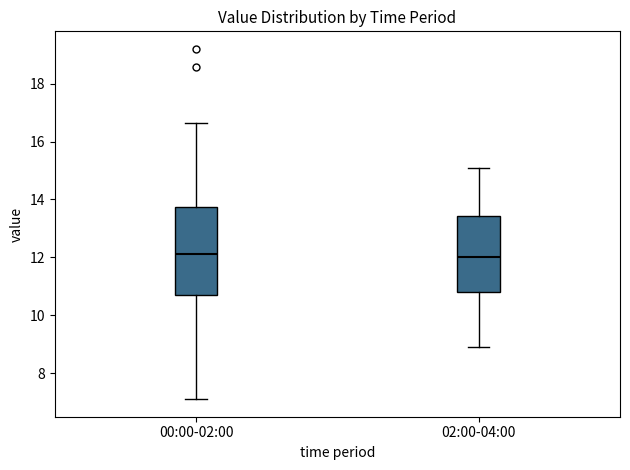

Reading left to right, transcribe this box plot: for each box, give where its median line is, the range the box spans, and where its two whiskers end, as read against the y-axis. The values are not printed on the chart, so give them approximately, as read against the axis.

00:00-02:00: median 12.2, box 10.6 to 13.8, whiskers 7.2 to 16.6
02:00-04:00: median 12.0, box 10.8 to 13.4, whiskers 9.0 to 15.2